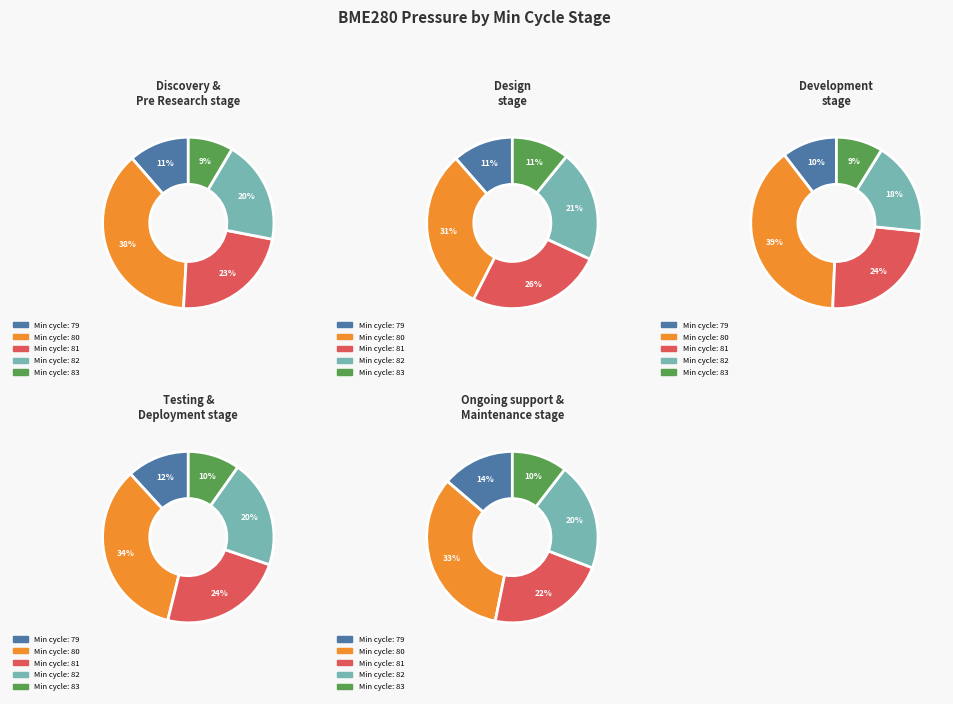

Is there any slice that represents more than half of the pie?

No